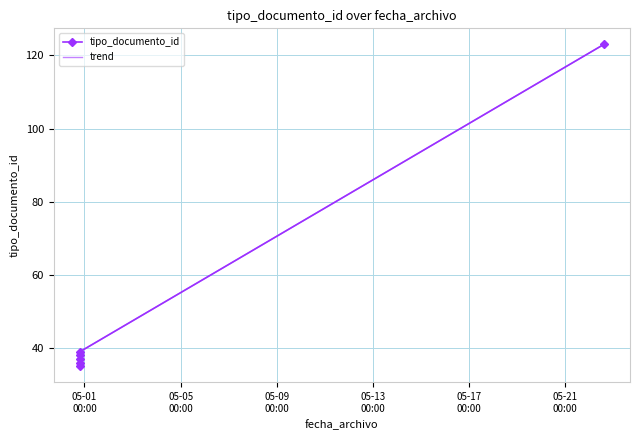

What is the total value across all series at 05-01
00:00?

70